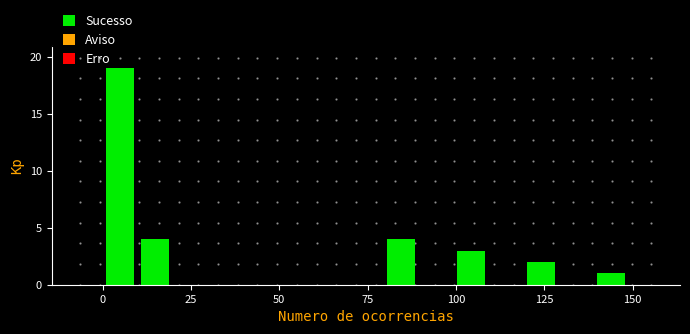

Read against the x-axis, roughly where is the centre of the tallest bar?

5